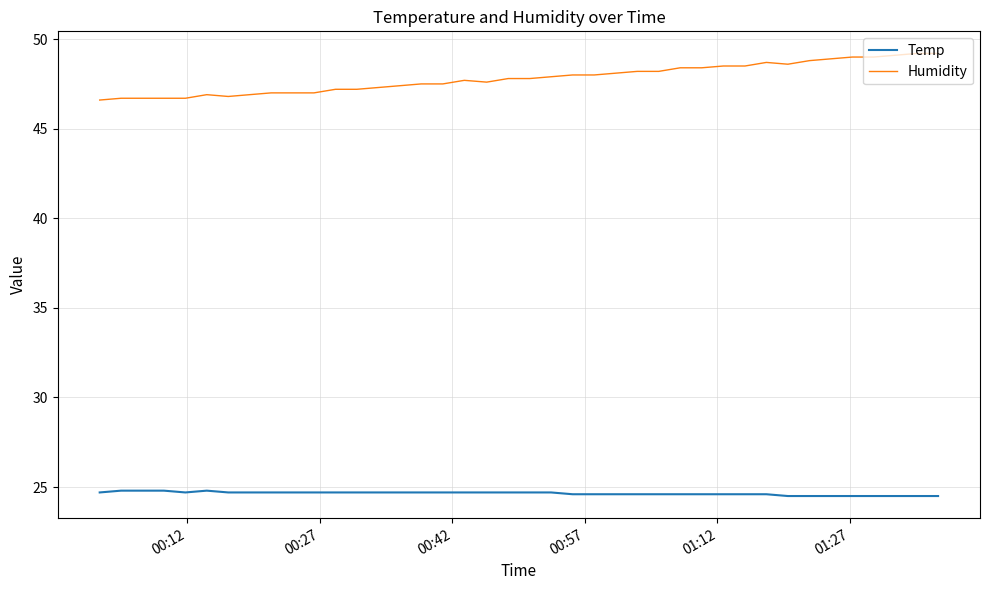

True or false: Temp and Humidity cross at least once.

False